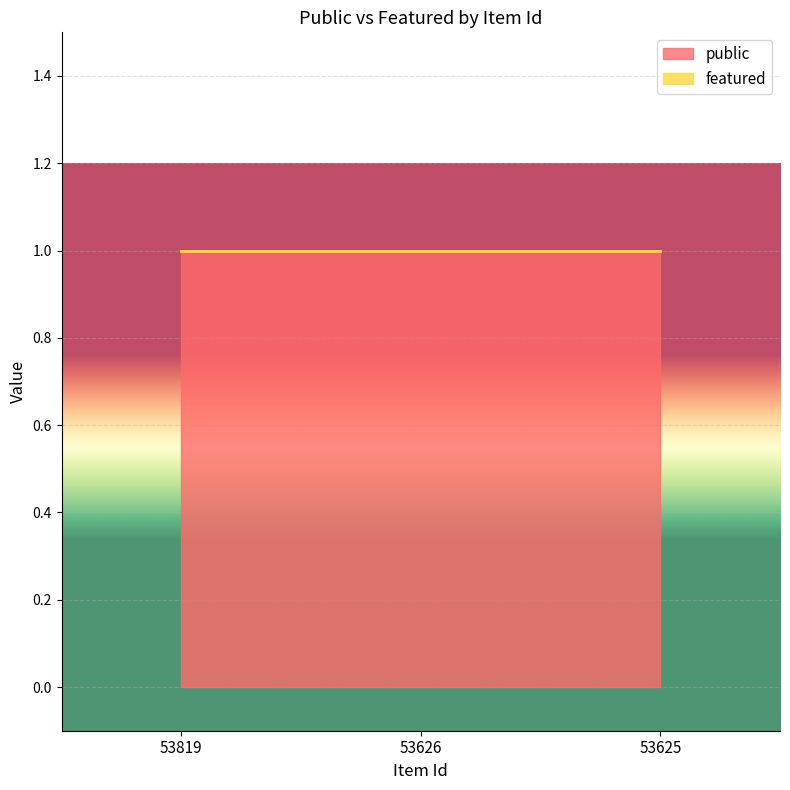

Rank the series at 53819 from lowest to highest value.

featured, public